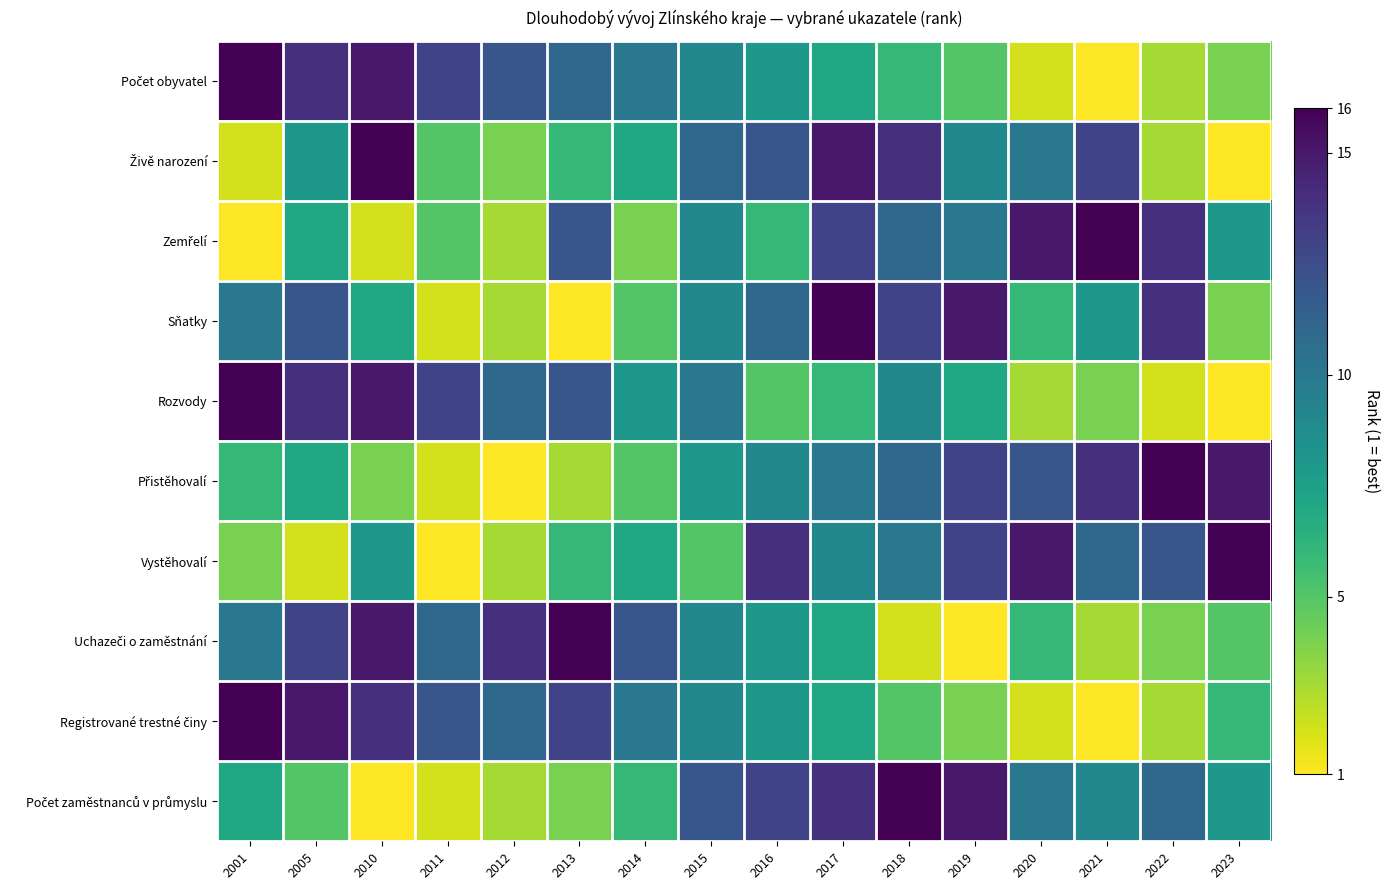

At which category does the chart reach its peak across all series?

2001